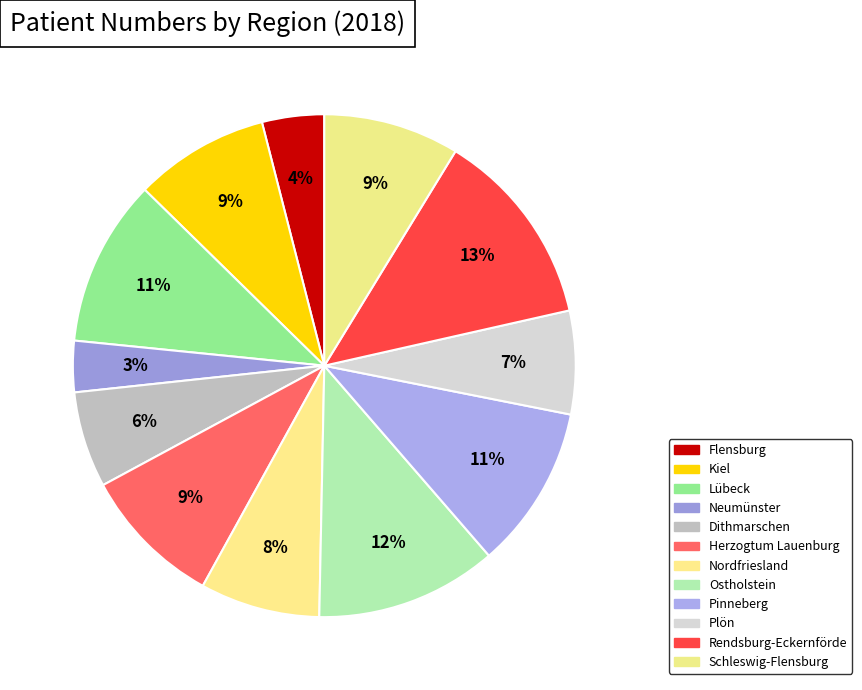

How much of the chart is everything except Lübeck?

89.3%